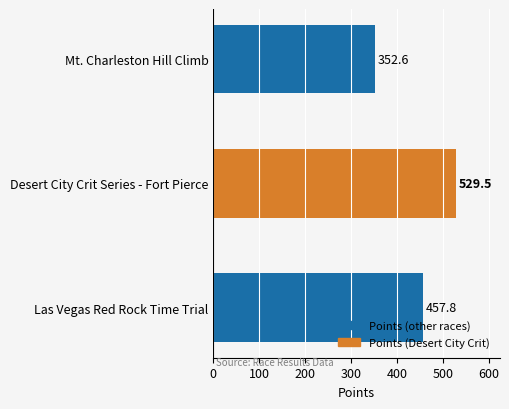

Rank the categories by value from highest to lowest.

Desert City Crit Series - Fort Pierce, Las Vegas Red Rock Time Trial, Mt. Charleston Hill Climb